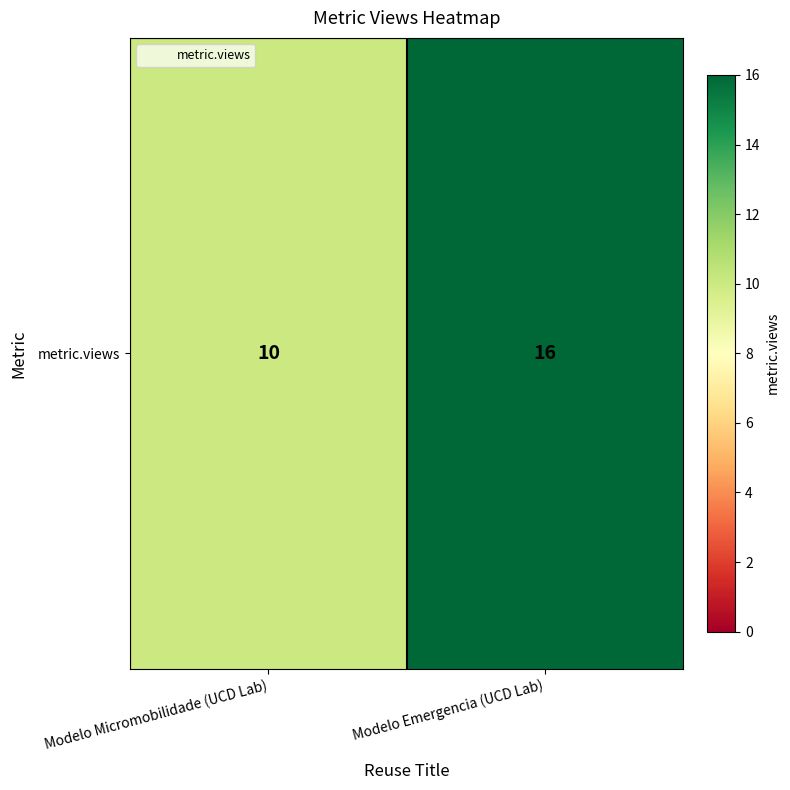

True or false: the data shows 10 at Modelo Micromobilidade (UCD Lab).

True